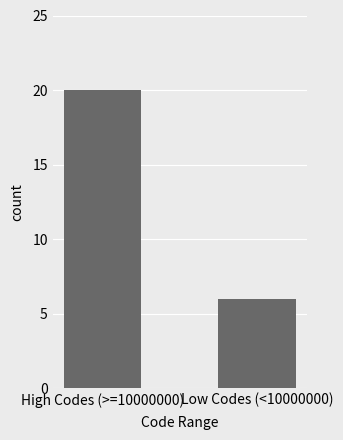

How many series are shown in this chart?

1